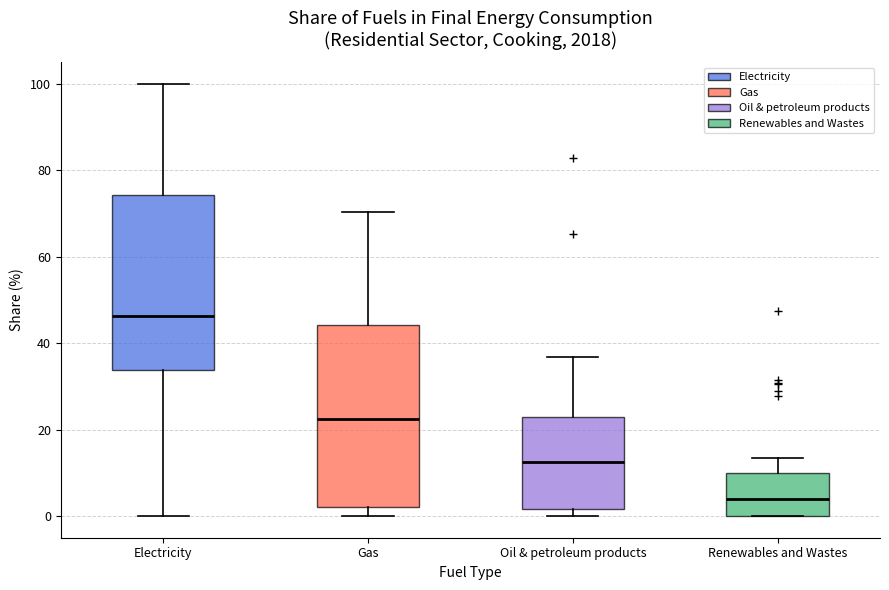

Where does the upper whisker of the box for Renewables and Wastes end on the y-axis? The values are not printed on the chart, so give them approximately, as read against the axis.

14